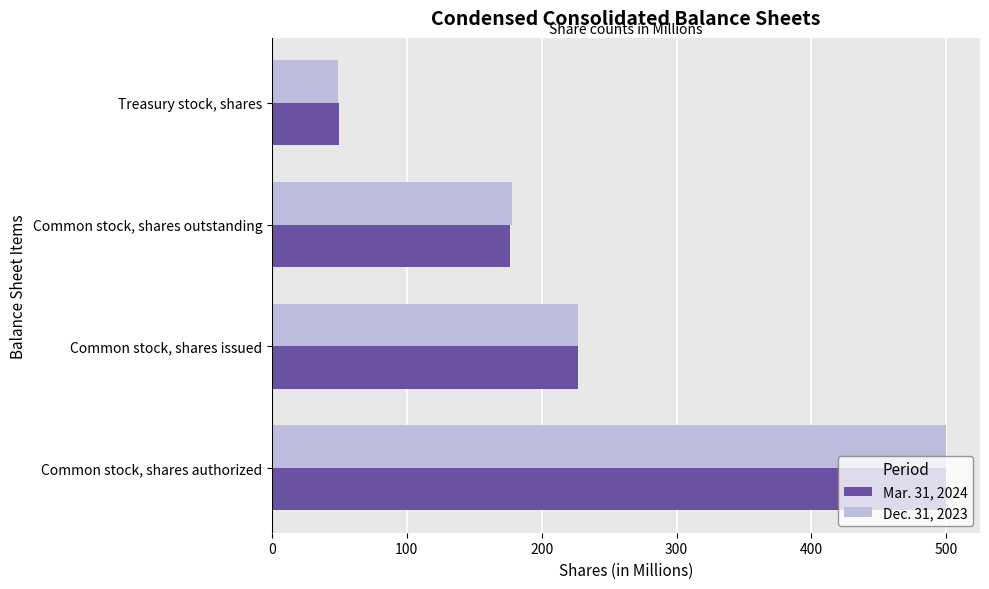

At which category does the chart reach its minimum across all series?

Treasury stock, shares